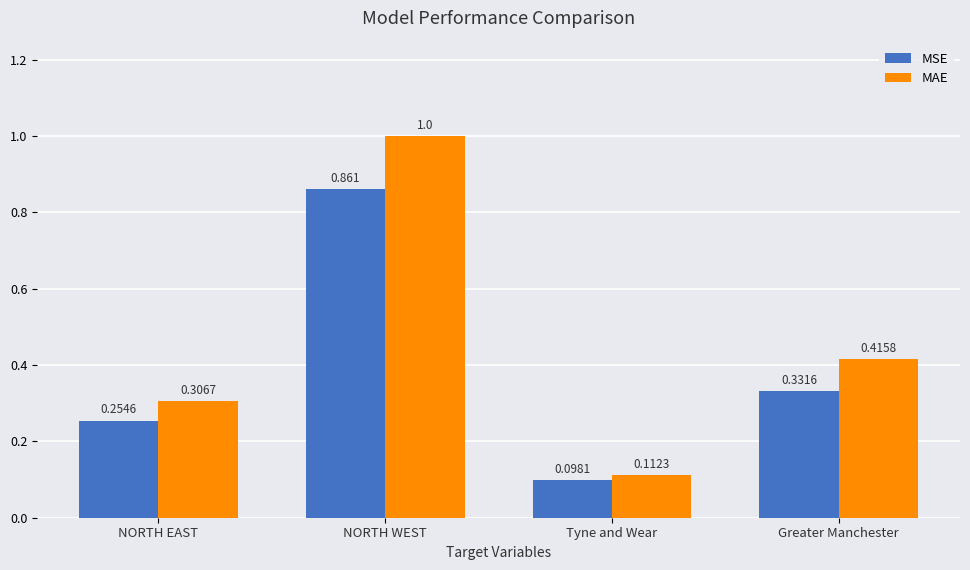

How many groups of bars are there?

4